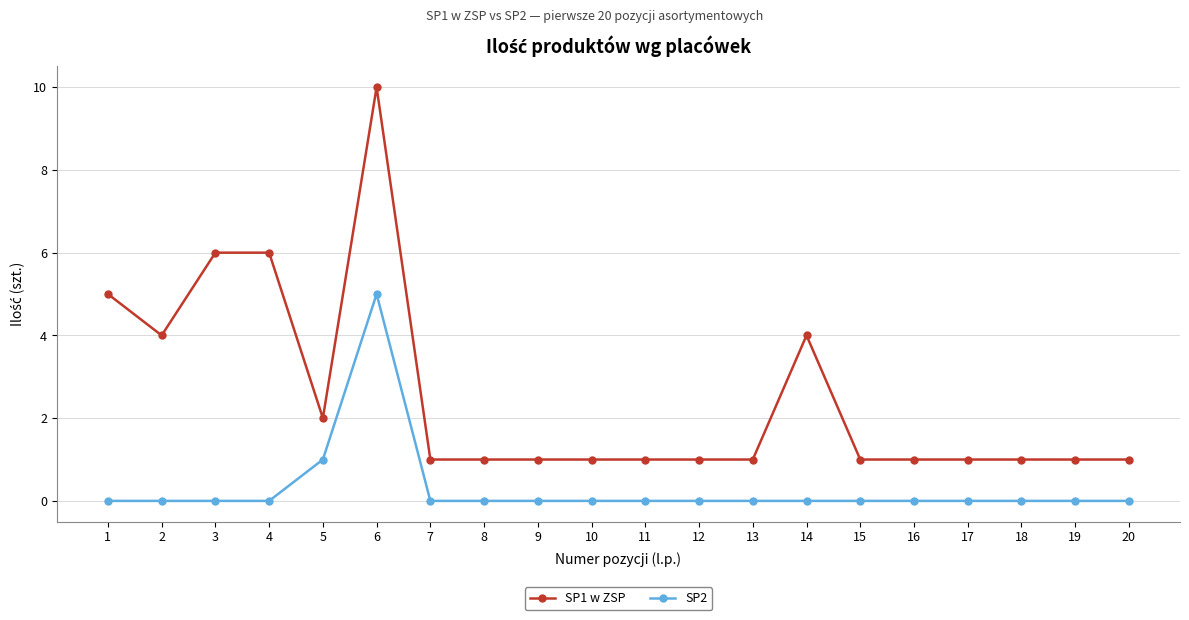

True or false: SP1 w ZSP and SP2 intersect in this chart.

False